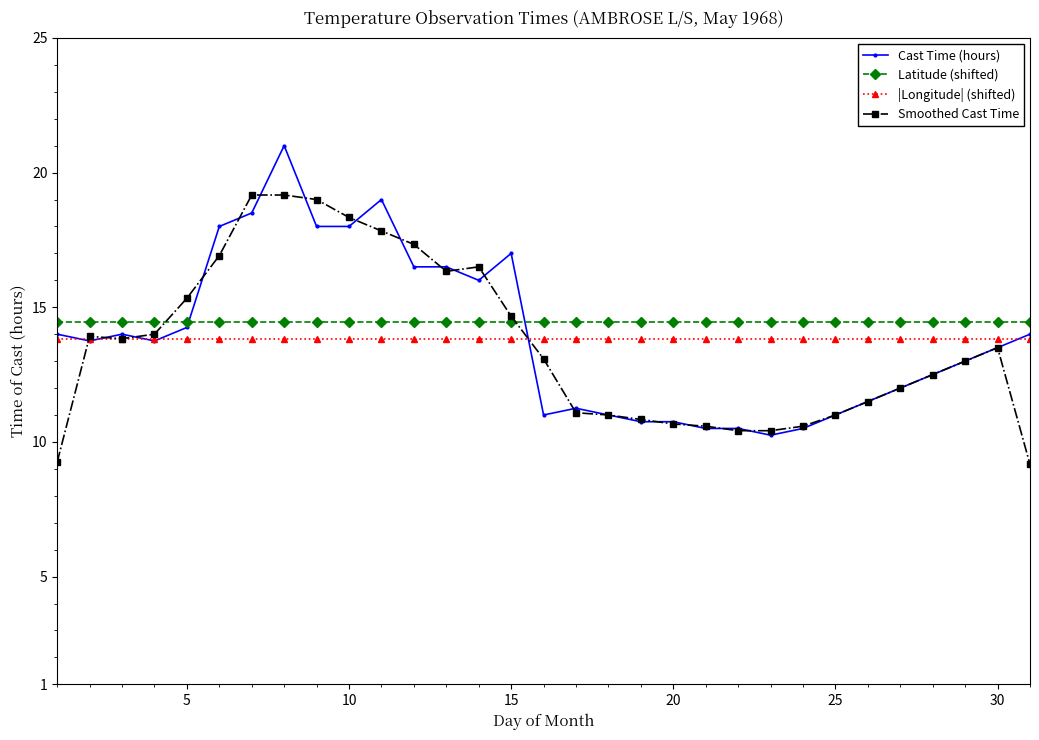

True or false: |Longitude| (shifted) and Latitude (shifted) cross at least once.

False